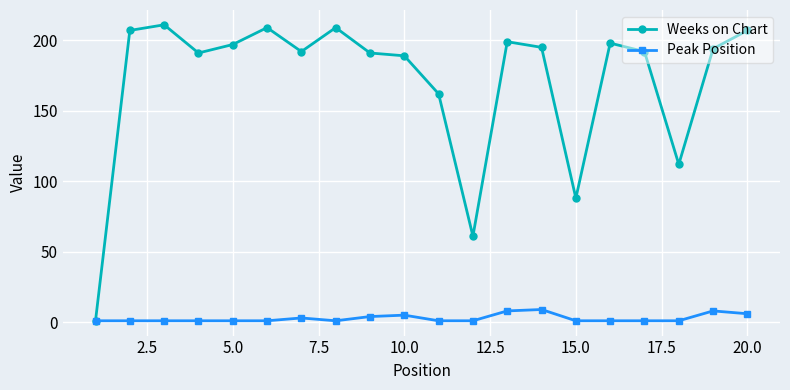

Which series has the largest total across all categories?

Weeks on Chart